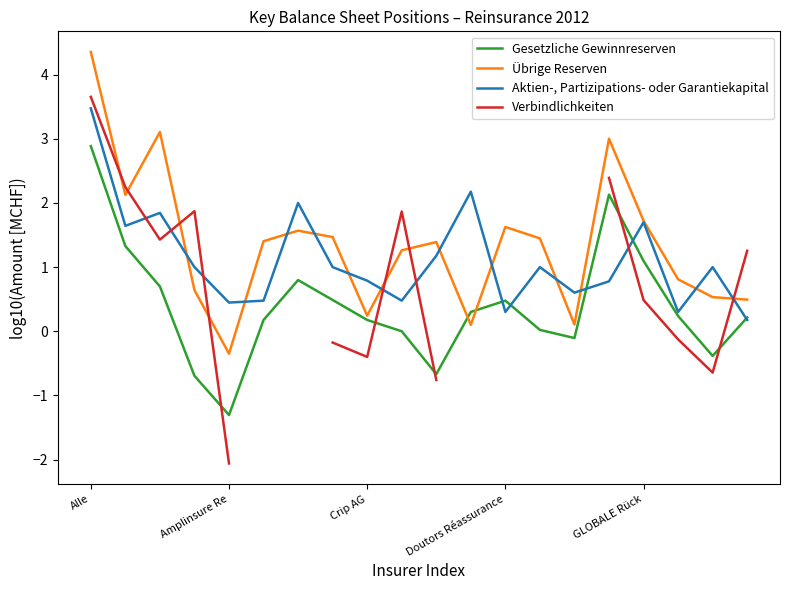

Which category has the lowest value in the Übrige Reserven series?

Amplinsure Re